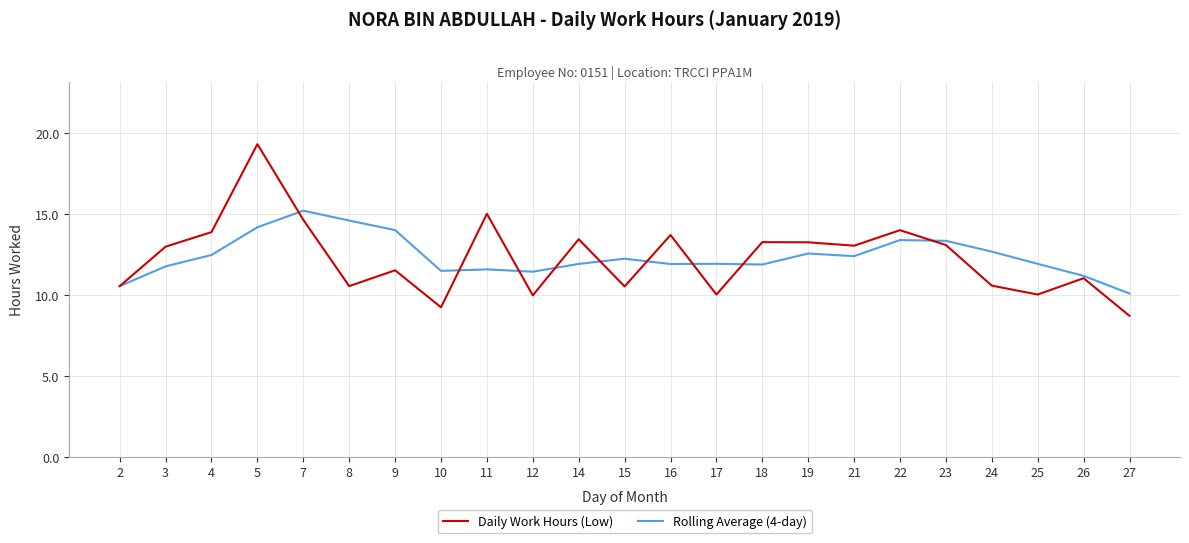

Which category has the highest value across all series?

5